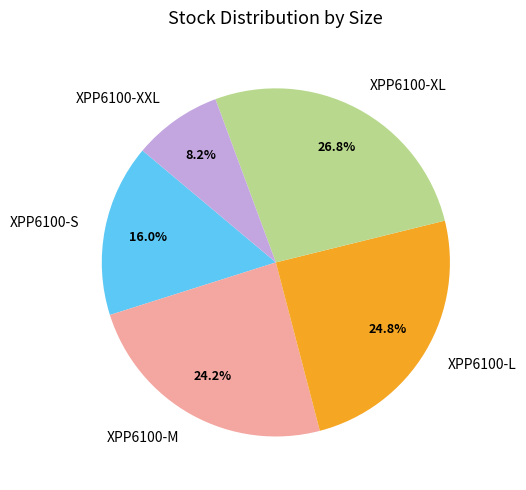

Between XPP6100-XXL and XPP6100-S, which is larger?

XPP6100-S